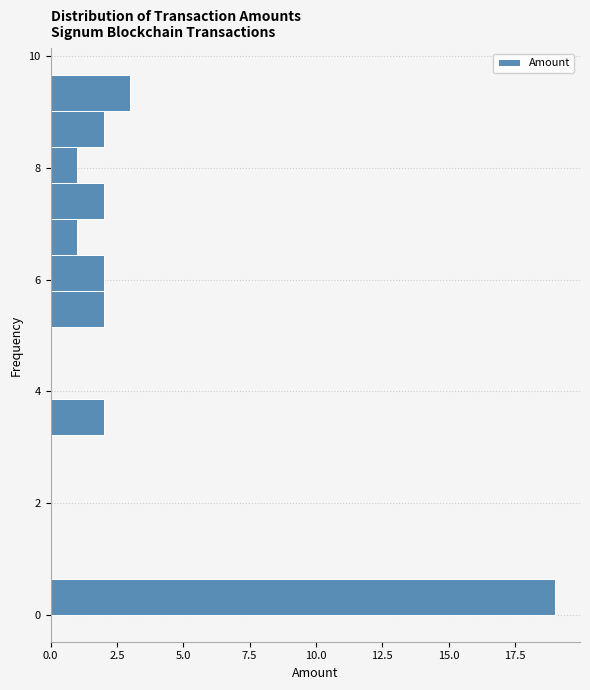

Read against the y-axis, roughly where is the centre of the longest bar?

0.4